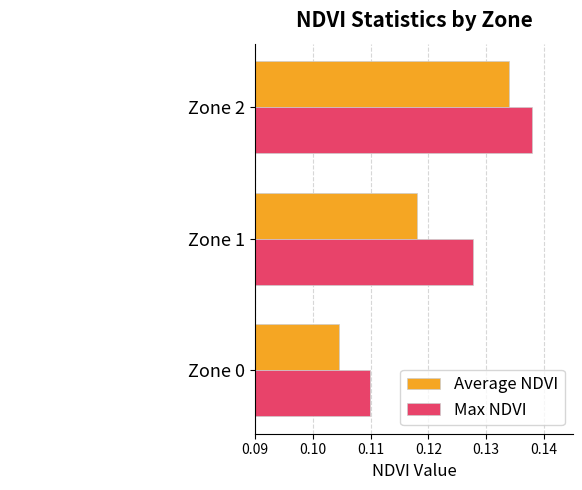

Is the value of Max NDVI at Zone 2 greater than the value of Average NDVI at Zone 2?

Yes